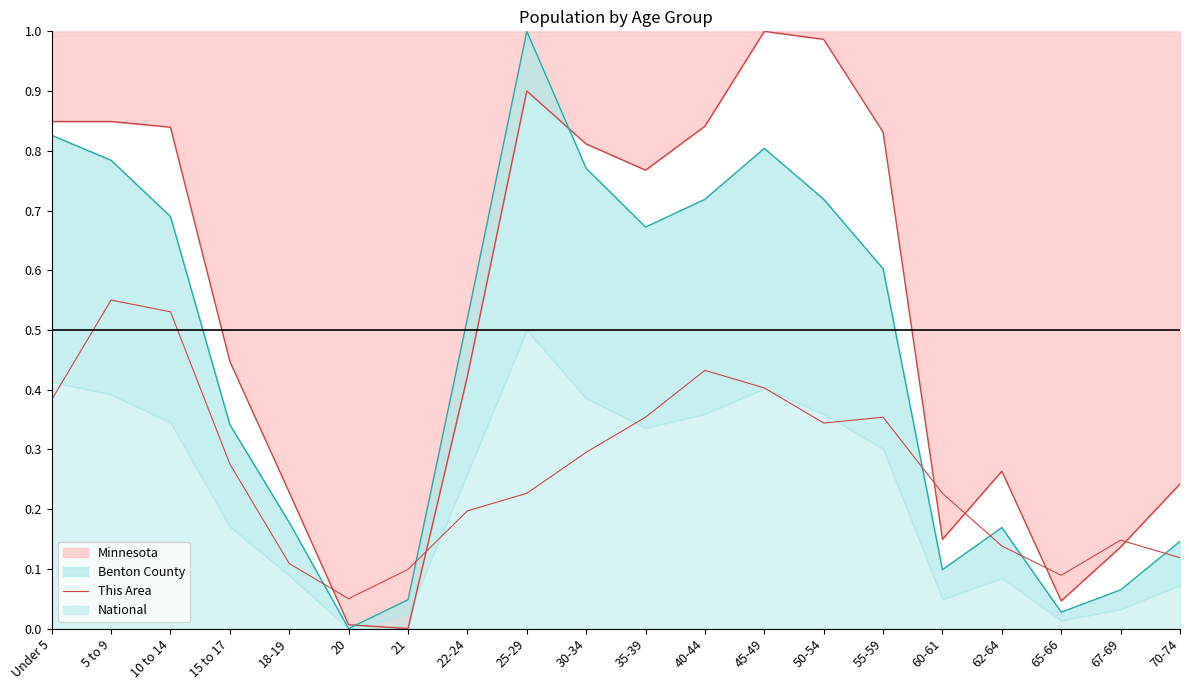

What is the average value?

0.3